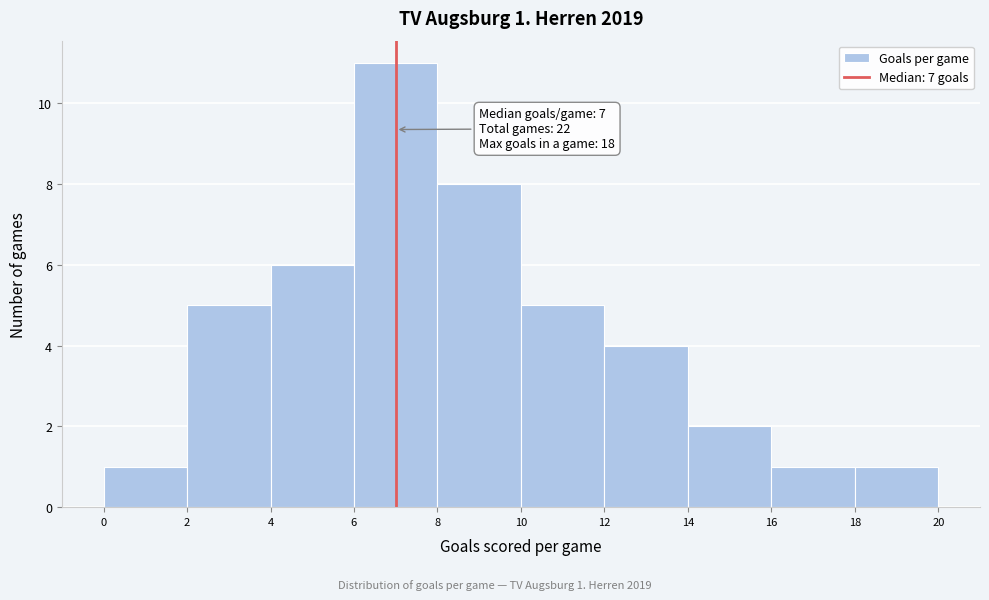

Over which range of the x-axis is the bar tallest?

6 to 8